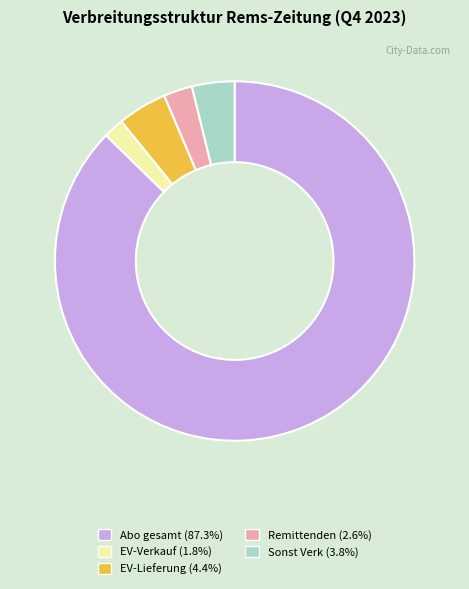

Which slice represents more than half of the pie?

Abo gesamt